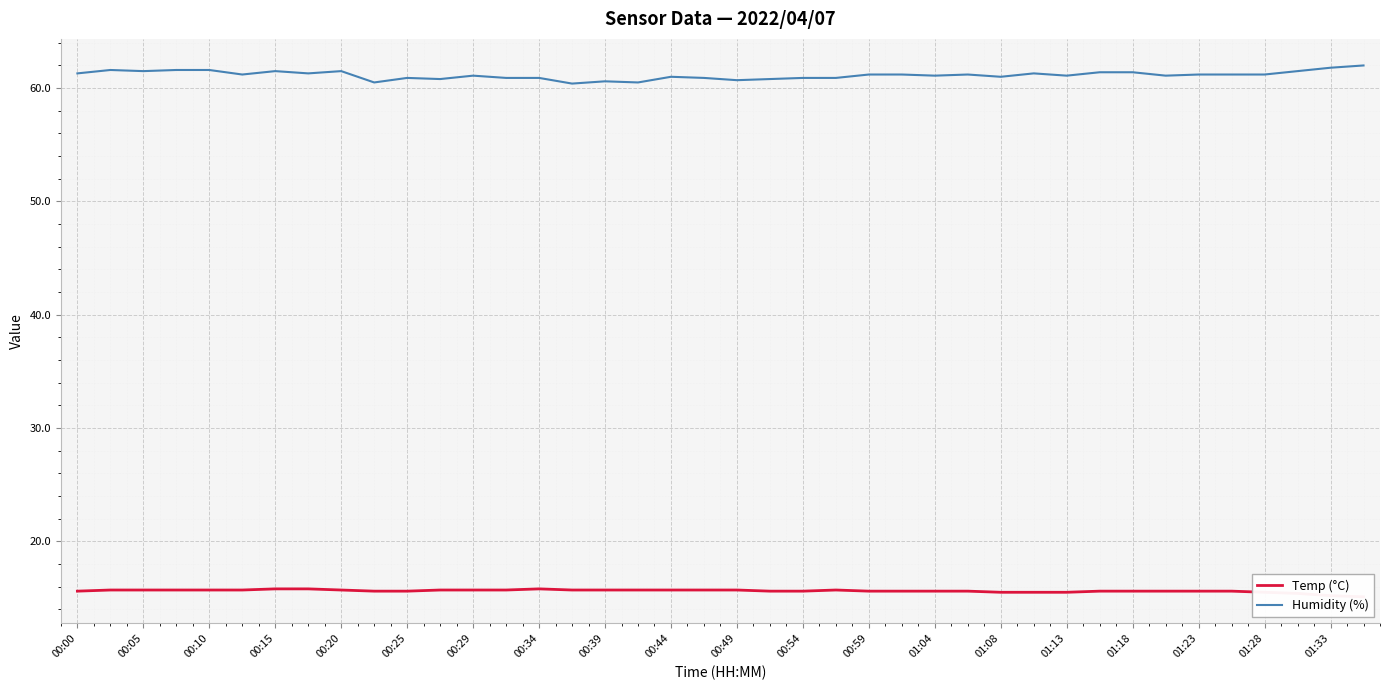

What is the lowest value of the Humidity (%) series?

60.4